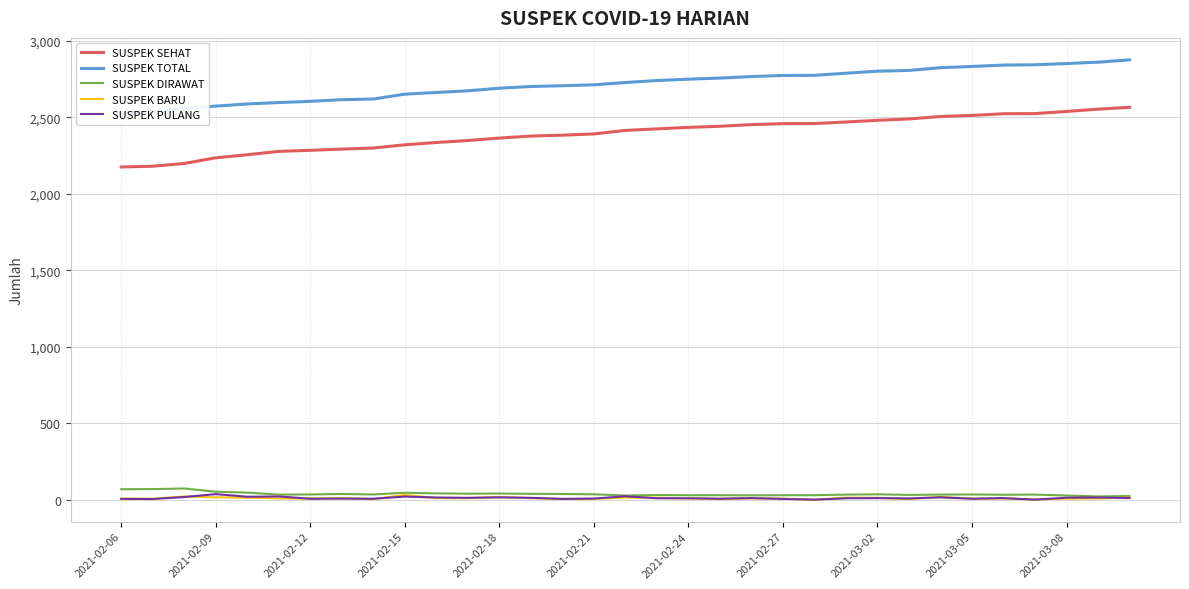

What is the average value of the SUSPEK TOTAL series?

2716